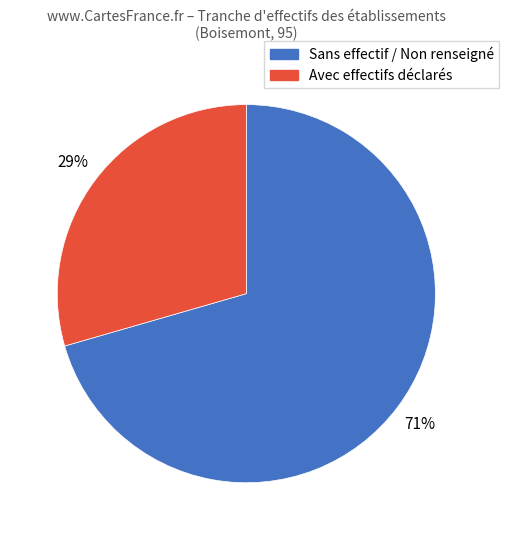

Between Avec effectifs déclarés and Sans effectif / Non renseigné, which is larger?

Sans effectif / Non renseigné